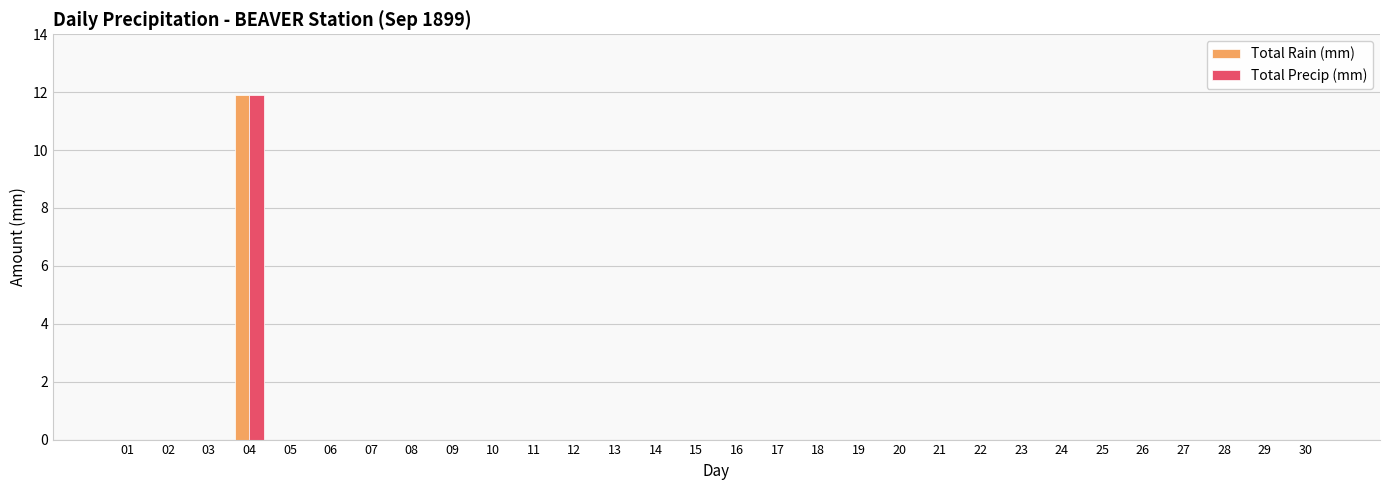

Is it true that Total Precip (mm) equals 0.0 at 11?

True